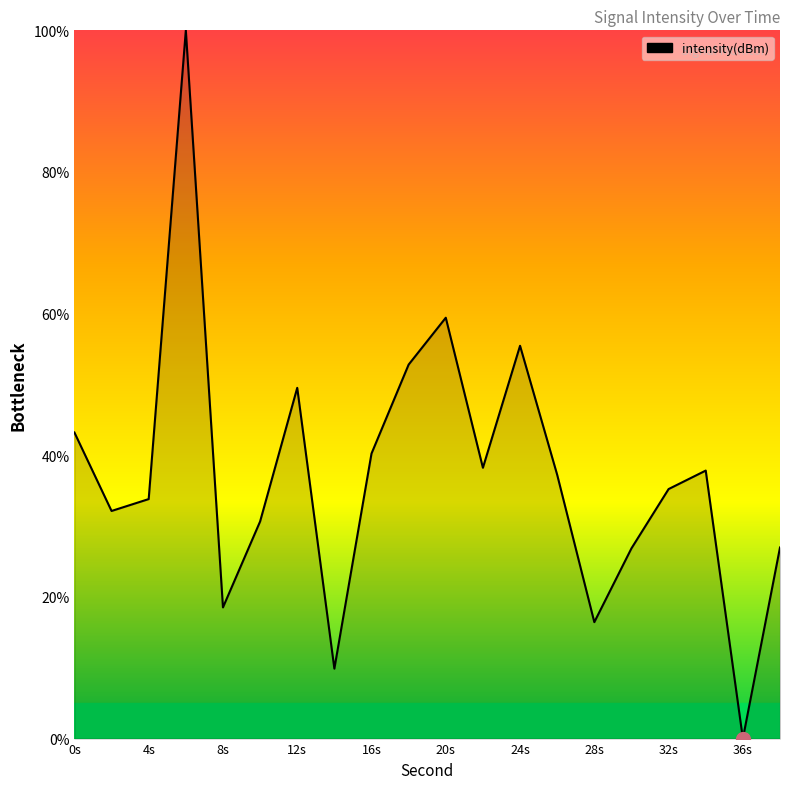

What is the greatest value displayed?

100.0